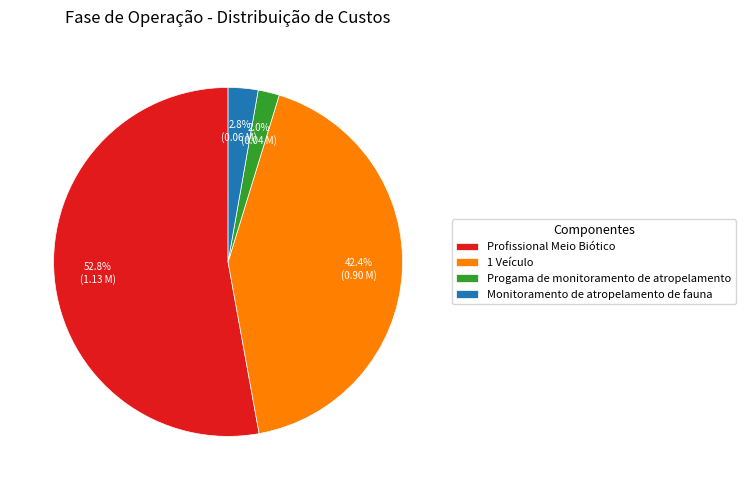

Is the sum of 1 Veículo and Profissional Meio Biótico greater than half?

Yes